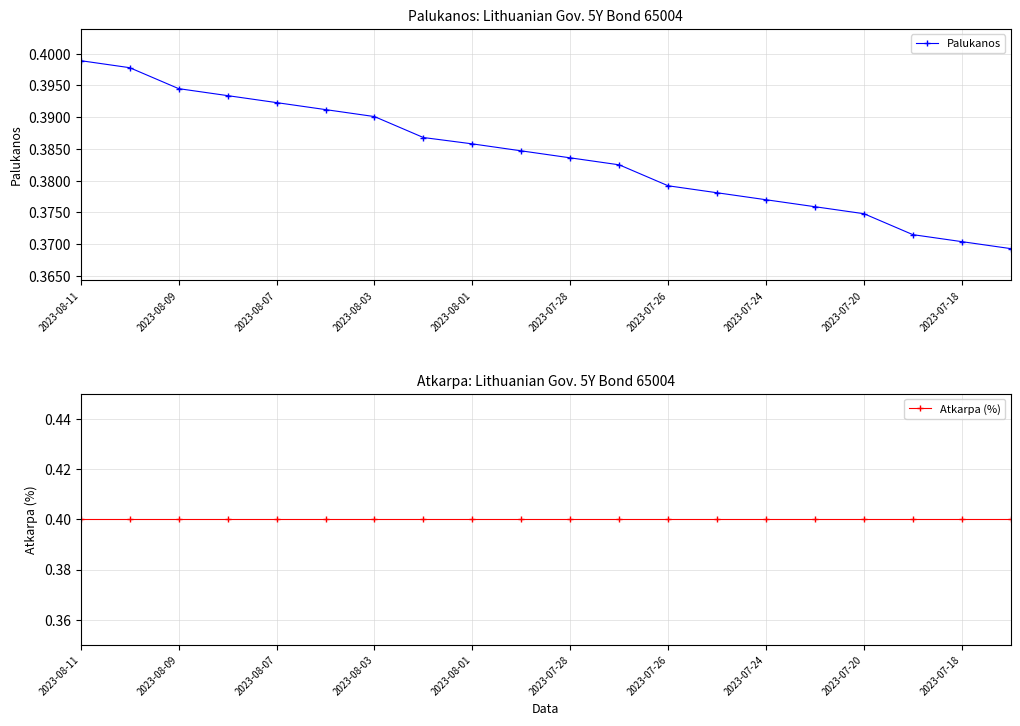

True or false: Palukanos and Atkarpa (%) cross at least once.

False